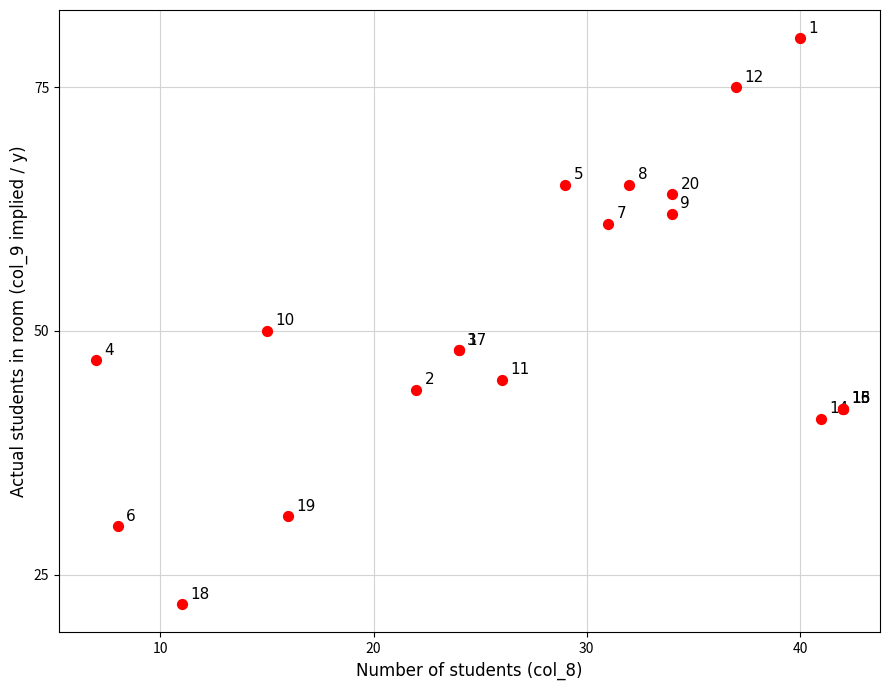

What Y value in the scatter plot is closest to 51?

50